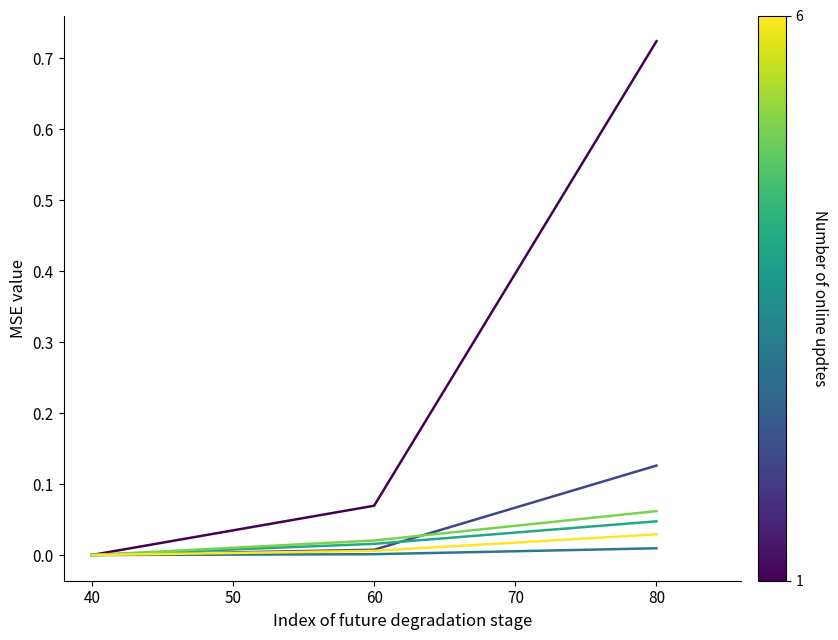

At which category is the sum across all series the highest?

80